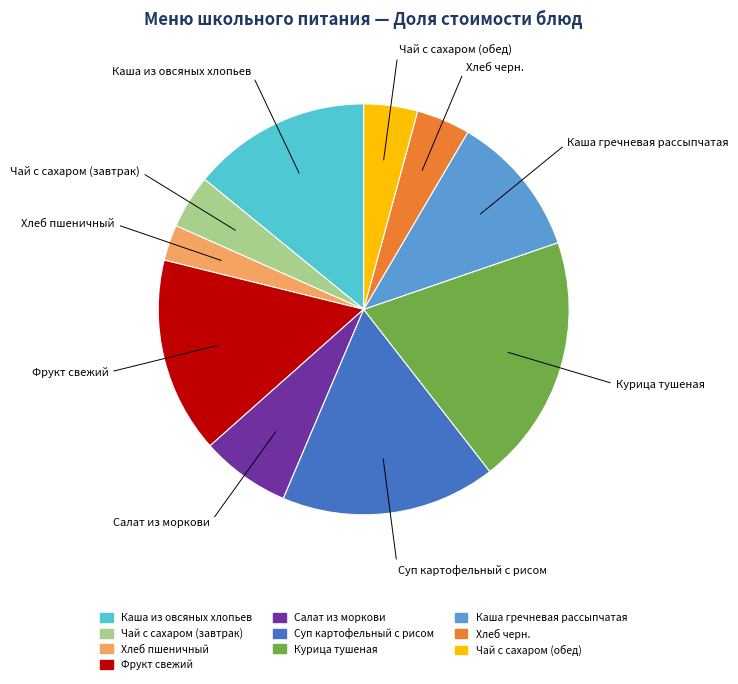

Combined, do Хлеб пшеничный and Хлеб черн. account for over 50%?

No